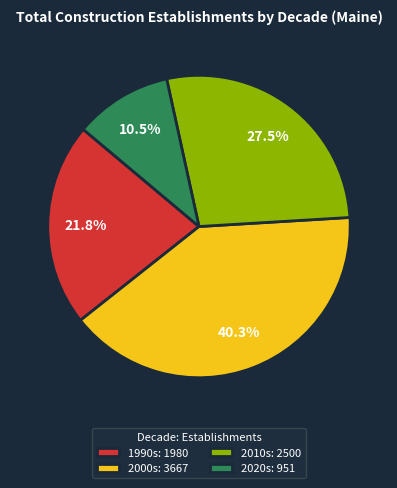

Is there any slice that represents more than half of the pie?

No